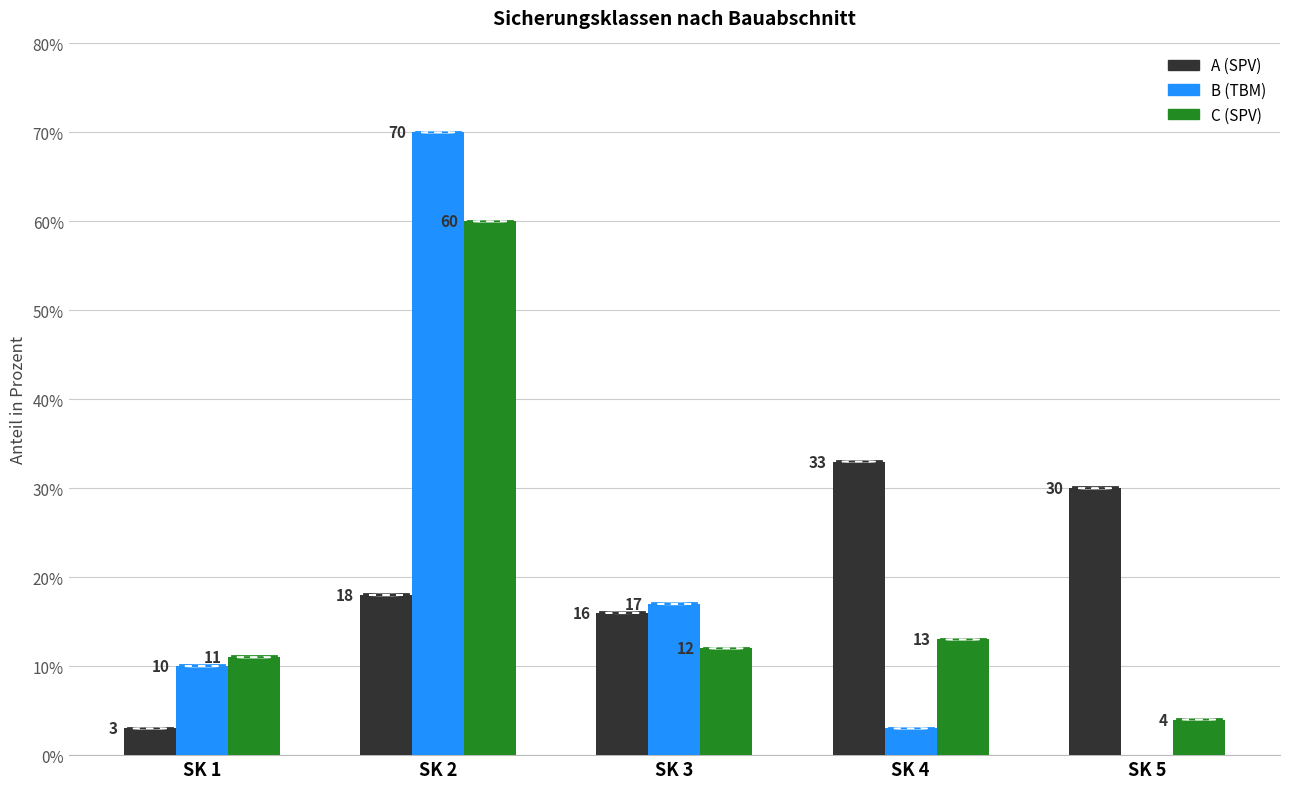

Is it true that C (SPV) equals 83 at SK 2?

False